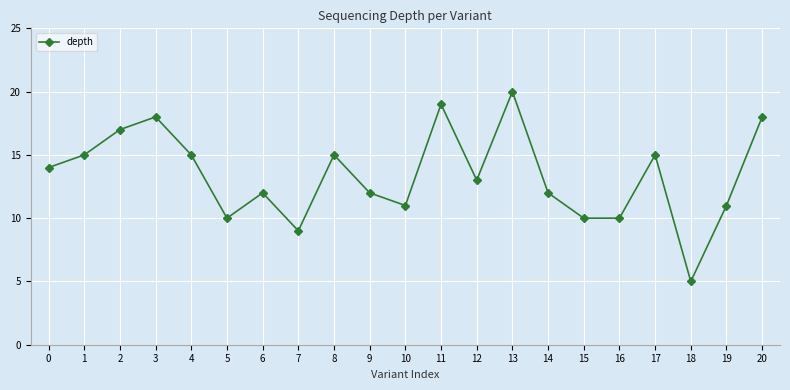

What is the sum of all values?

281